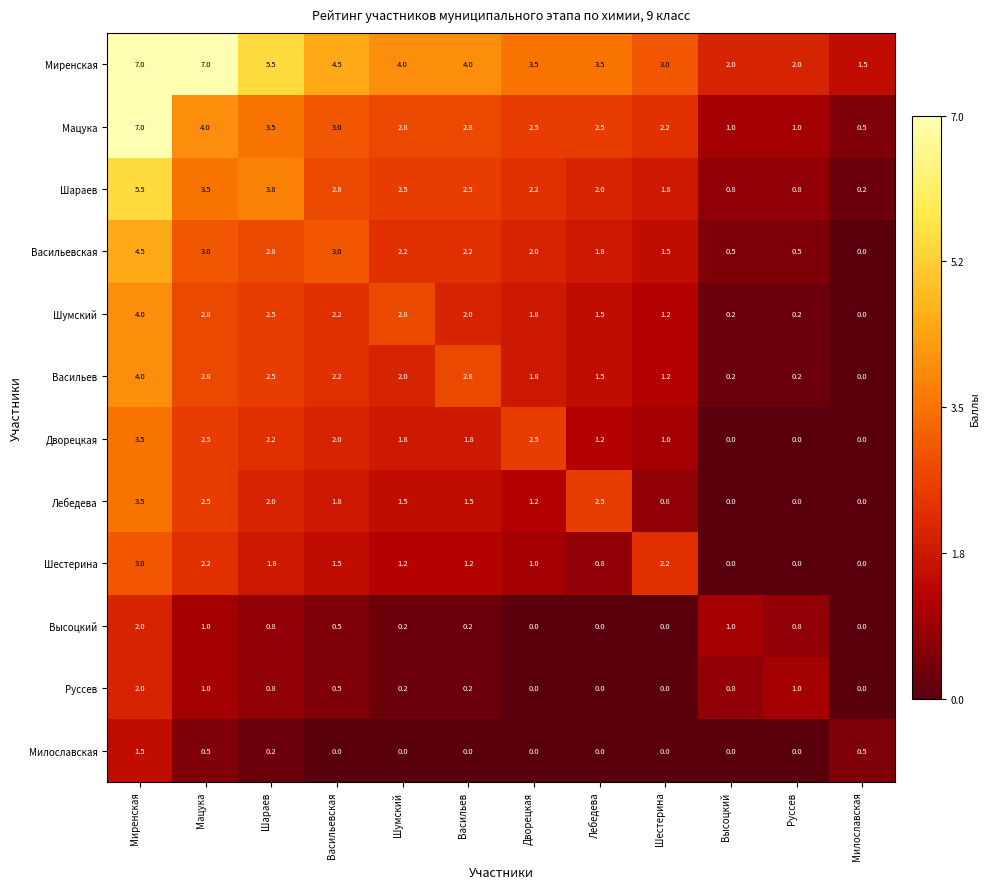

The value of Лебедева at Лебедева is 2.5. True or false?

True